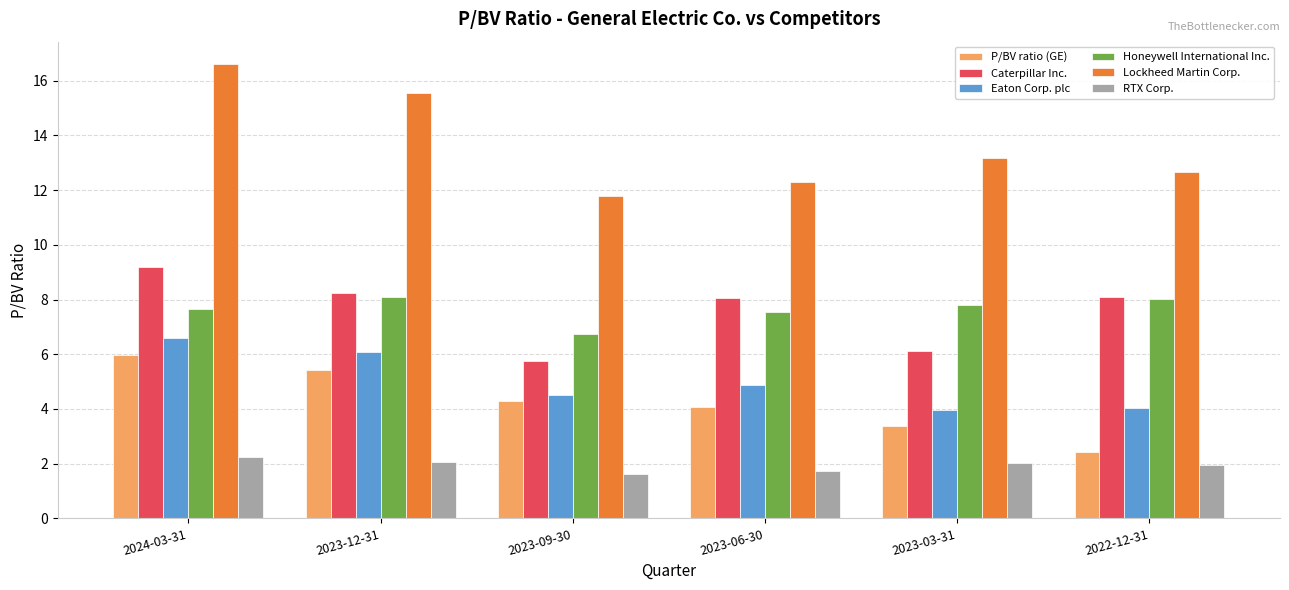

What is the difference between the maximum and second lowest values in the Eaton Corp. plc series?

2.6